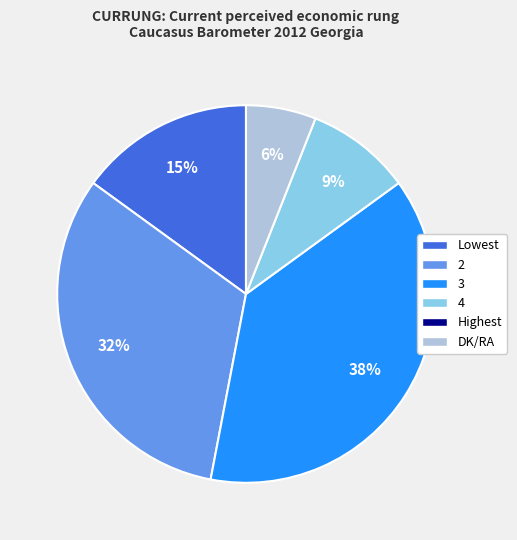

Is there any slice that represents more than half of the pie?

No